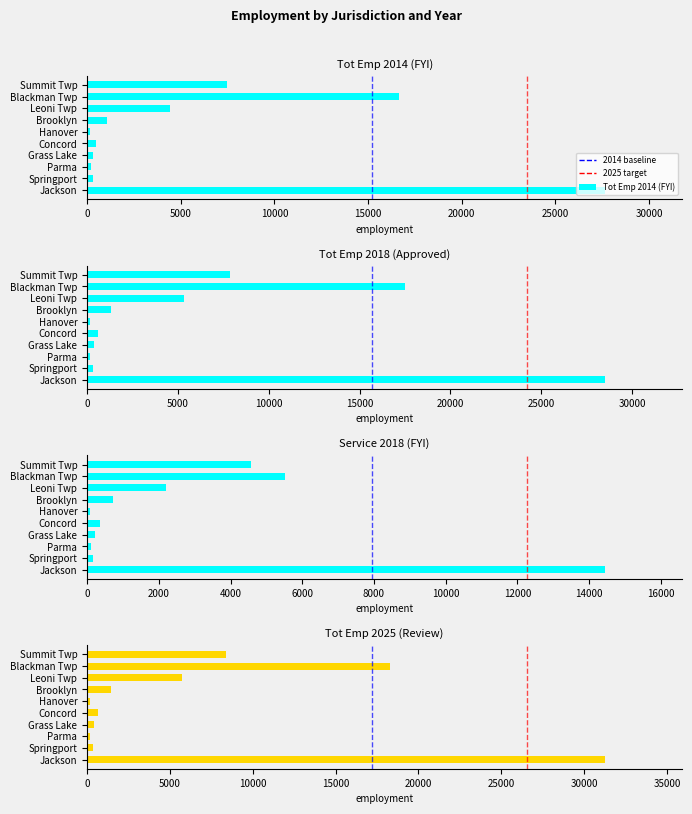

What is the sum of the Tot Emp 2014 (FYI) values at Summit Twp and Leoni Twp?

11895